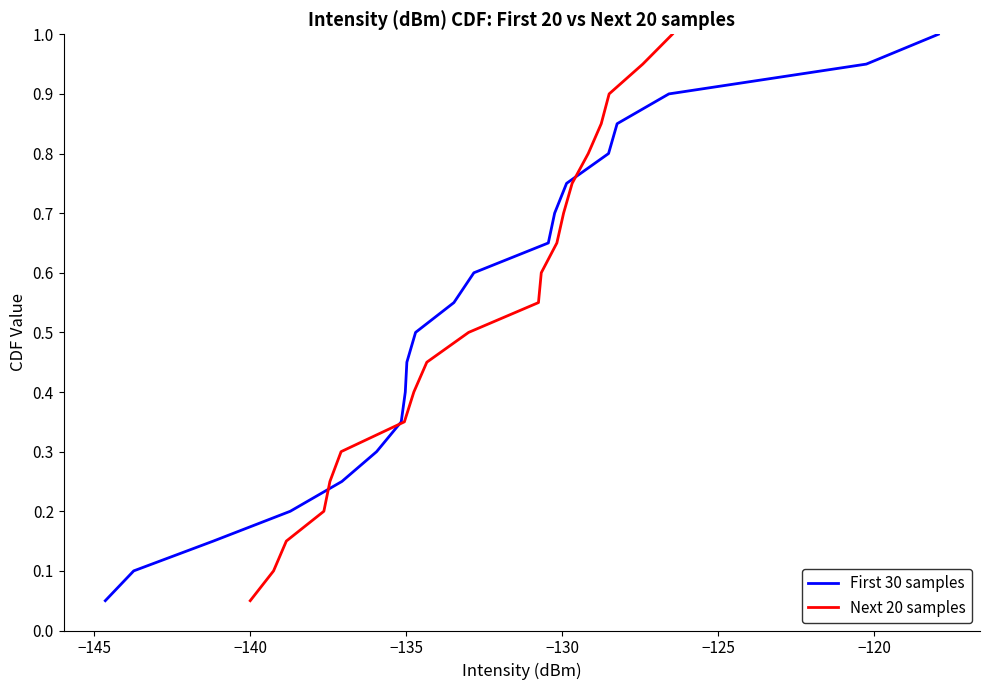

Which series has the largest total across all categories?

First 30 samples